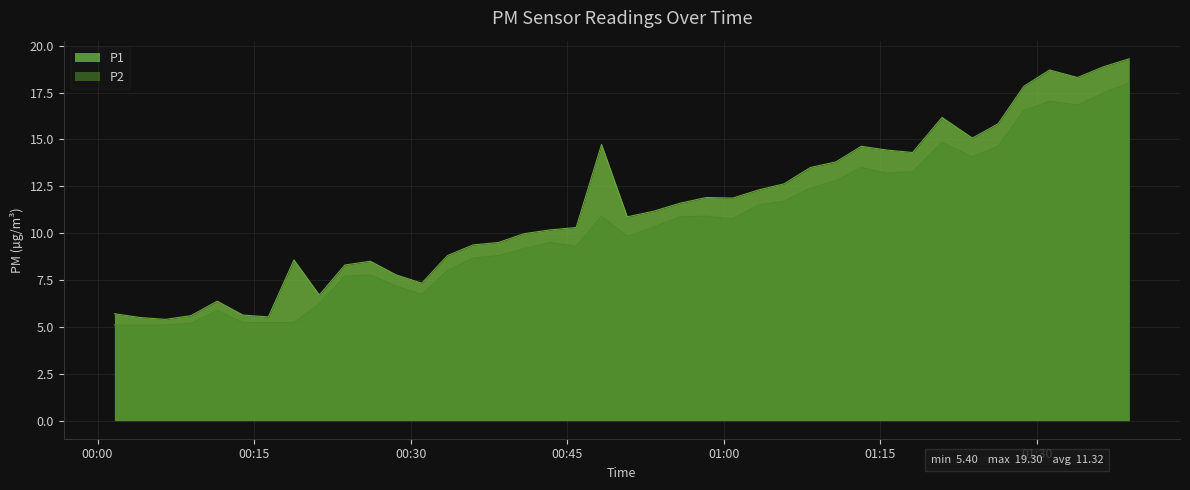

How many distinct data groups are displayed?

2